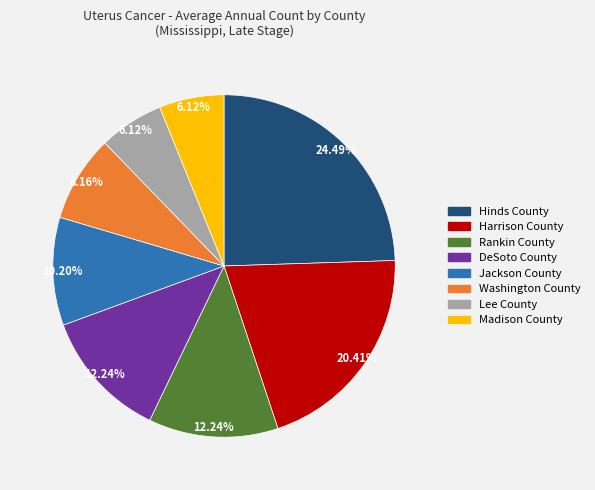

Is there any slice that represents more than half of the pie?

No